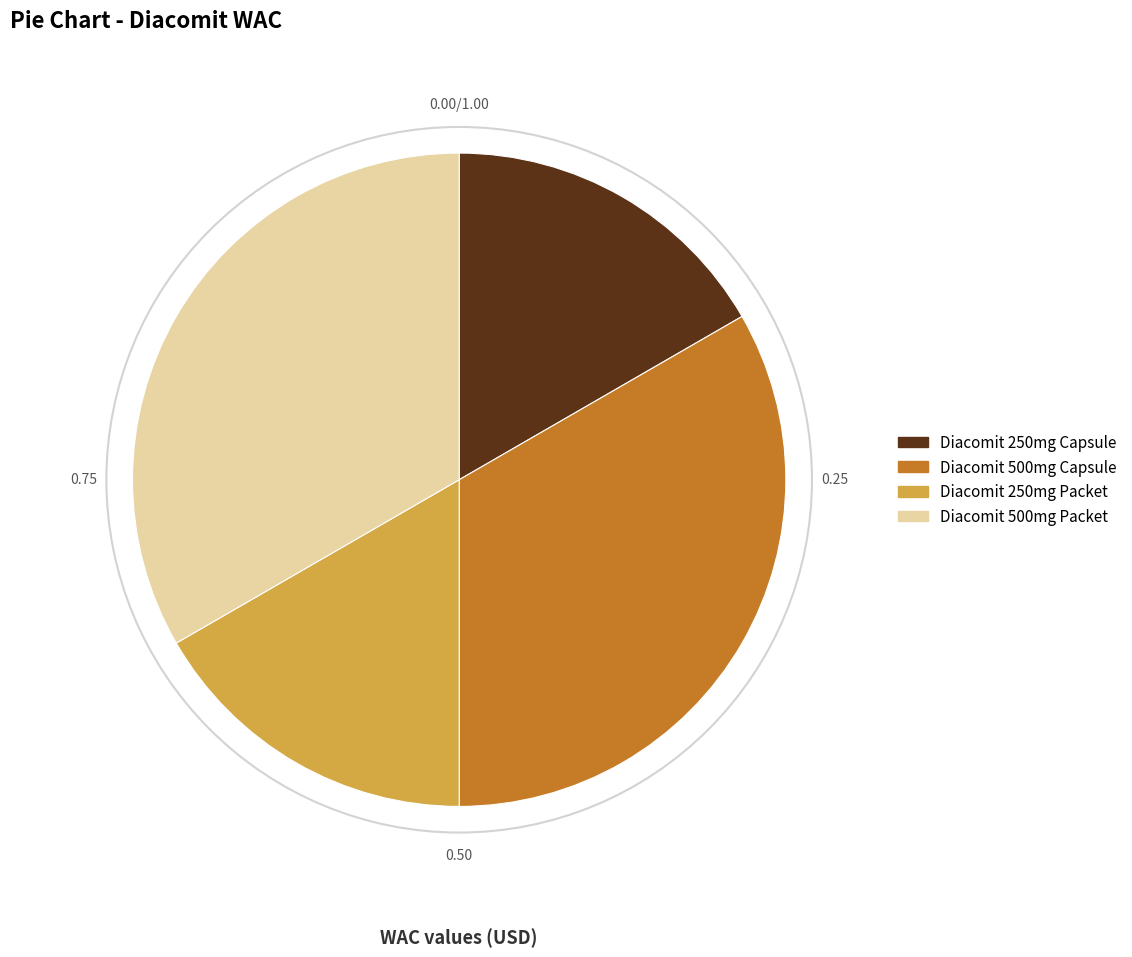

Is there a majority slice in this chart?

No